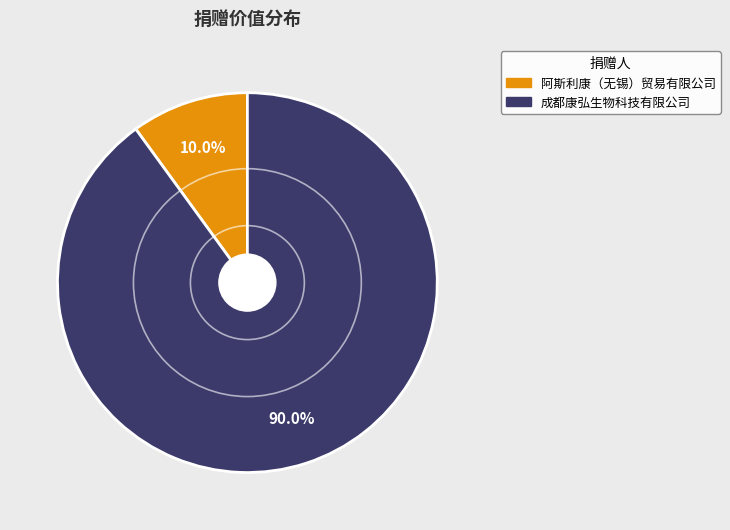

True or false: 阿斯利康（无锡）贸易有限公司 accounts for 1% of the total.

False